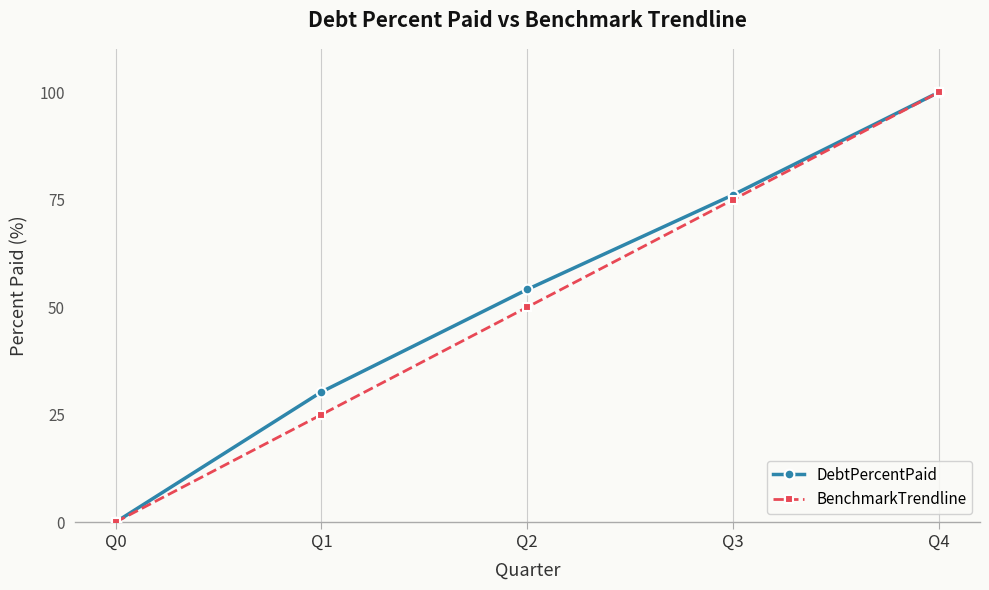

Is this an area chart (filled region under the line)?

No